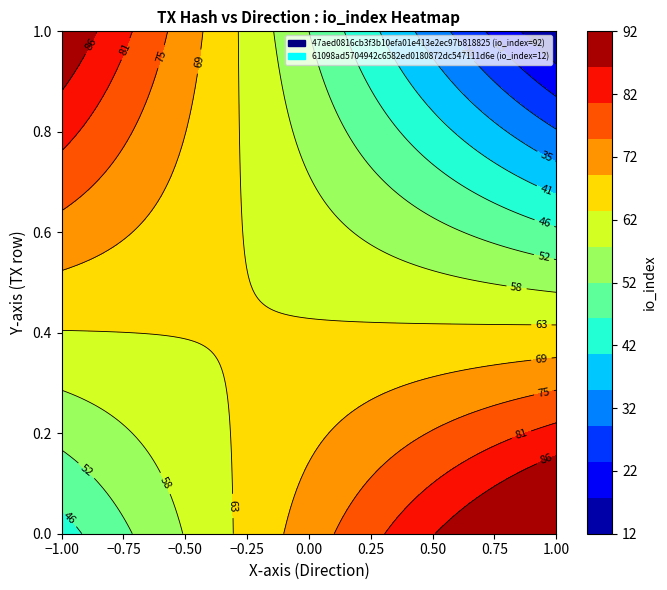

Reading right to left, transcribe all the data shown in this chart.

47aed0816cb3f3b10efa01e413e2ec97b818825: 92	-1
61098ad5704942c6582ed0180872dc547111d6e: 12	1